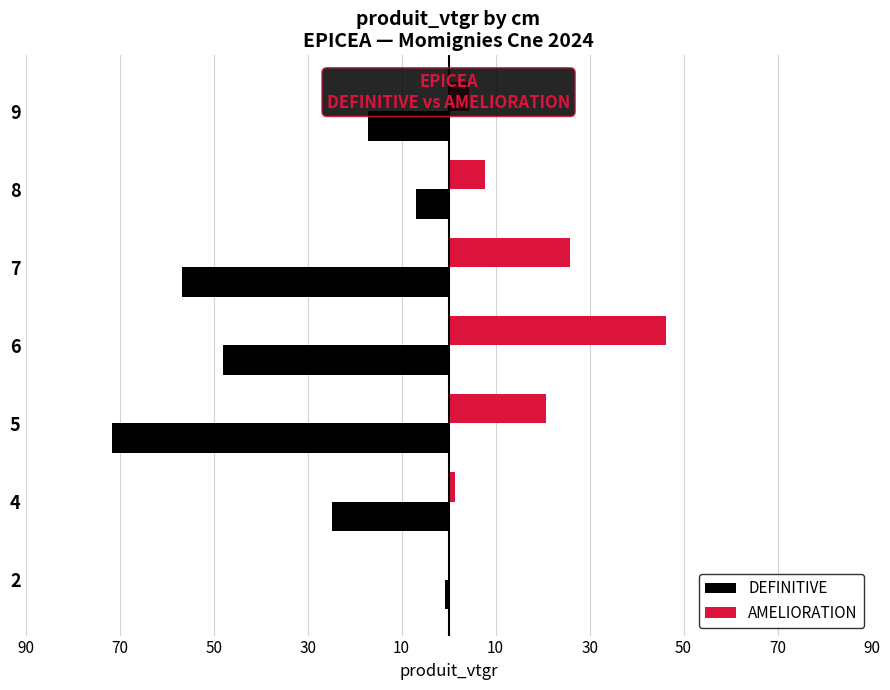

What is the highest value of the AMELIORATION series?

46.3